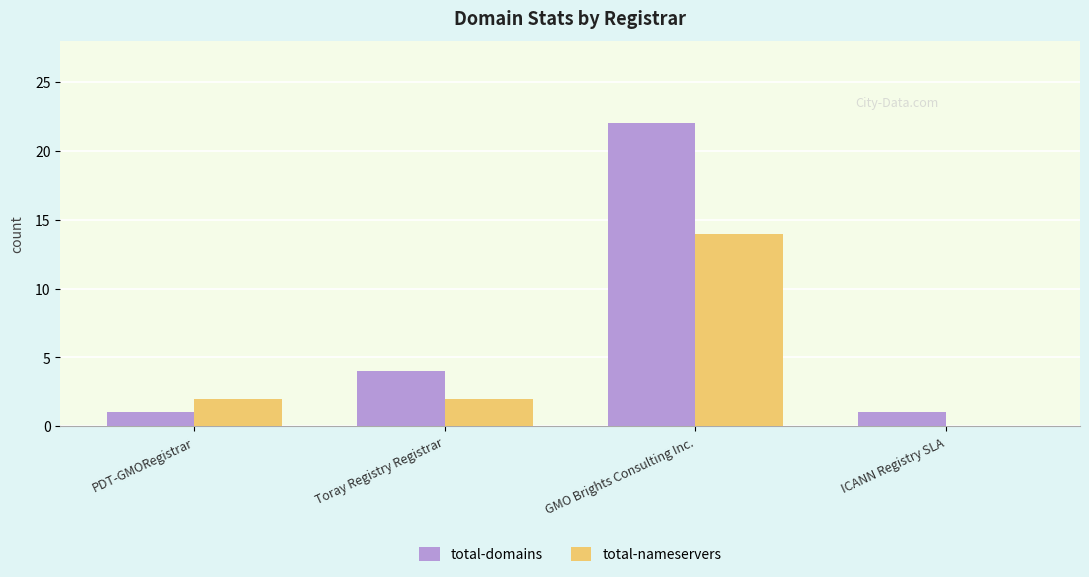

Are the bars horizontal?

No